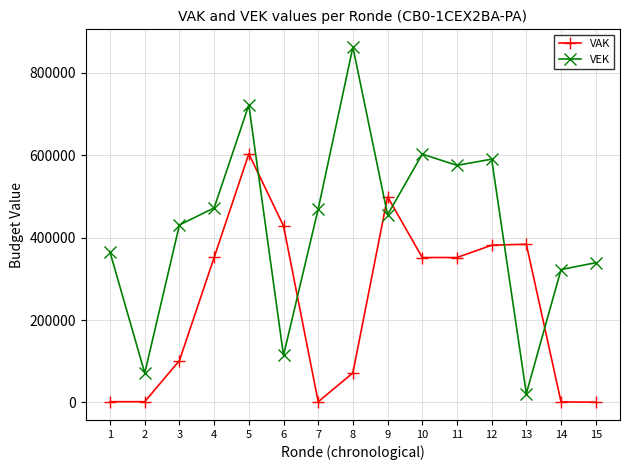

Rank the series by their maximum value, from lowest to highest.

VAK, VEK